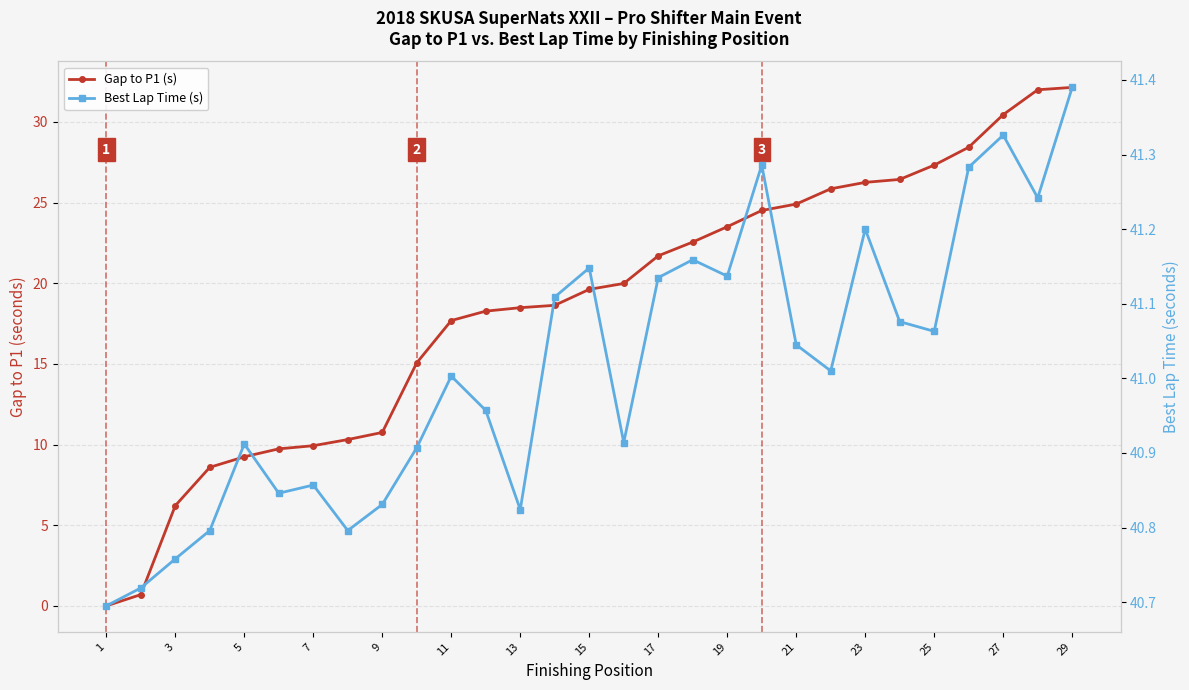

List the series in order of their peak value, lowest first.

Gap to P1 (s), Best Lap Time (s)